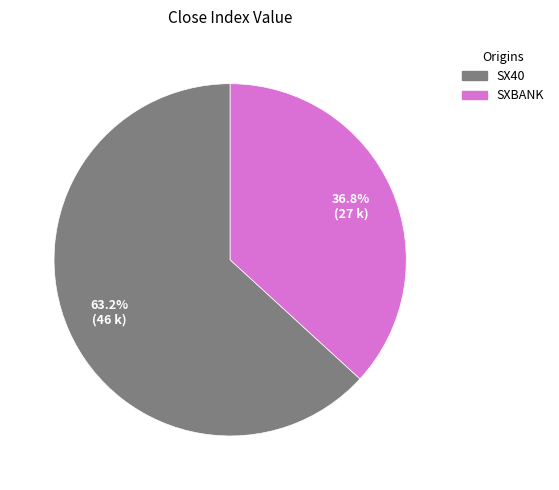

How many slices are in this pie chart?

2